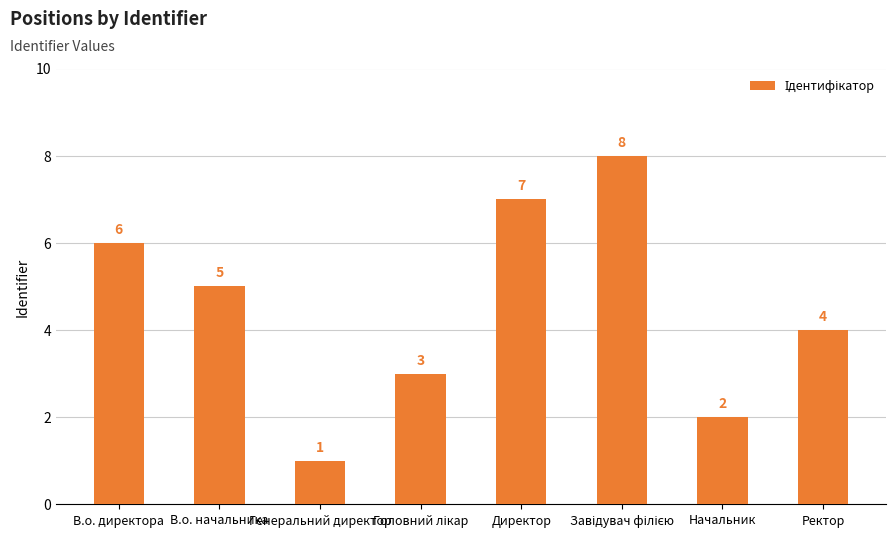

What is the maximum value shown in the chart?

8